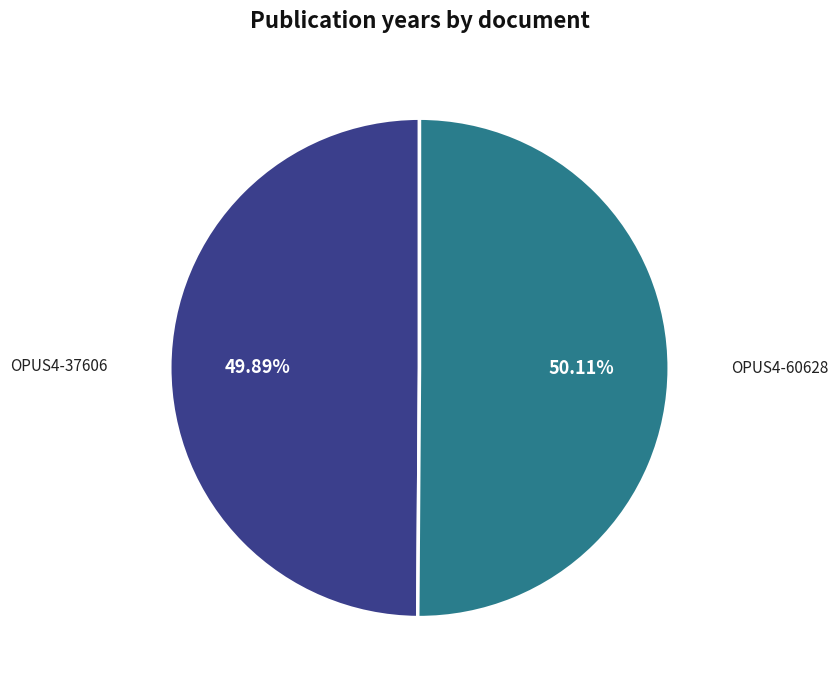

To the nearest percent, what is the combined percentage of OPUS4-37606 and OPUS4-60628?

100%